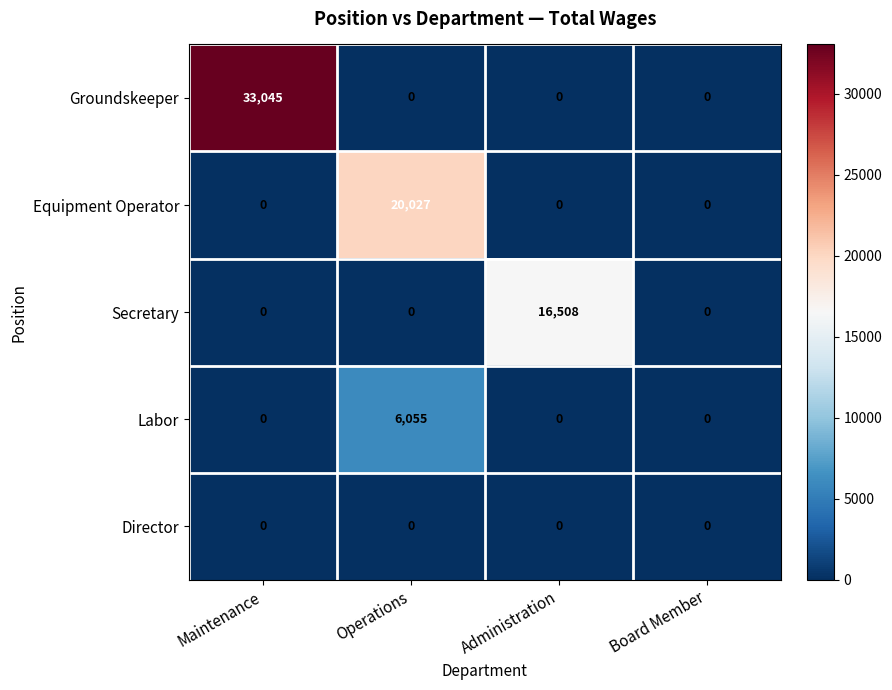

Which category has the highest value across all series?

Maintenance